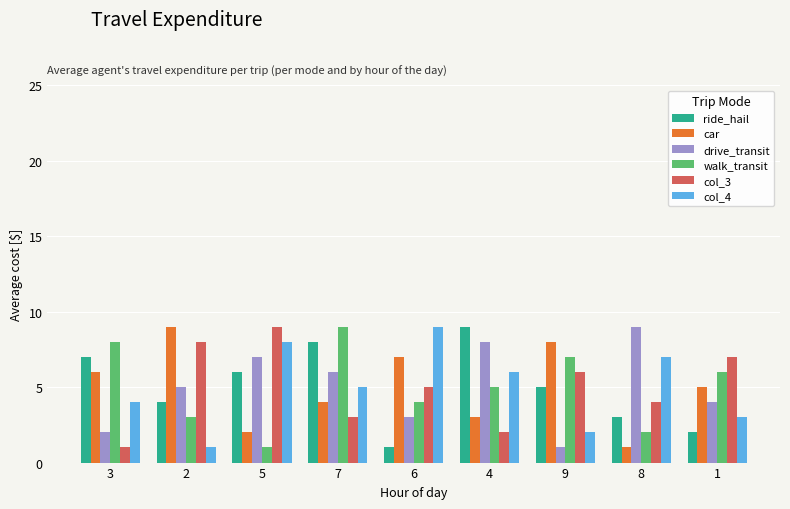

Is the value of ride_hail at 8 greater than the value of drive_transit at 2?

No